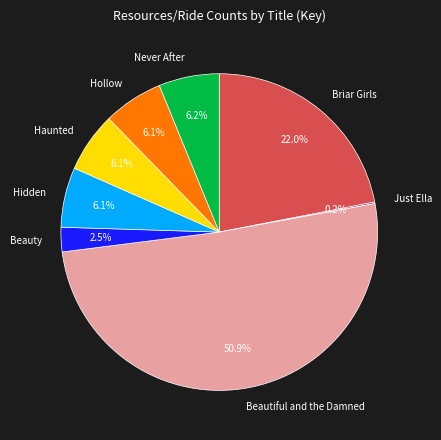

Which slice is the largest?

Beautiful and the Damned